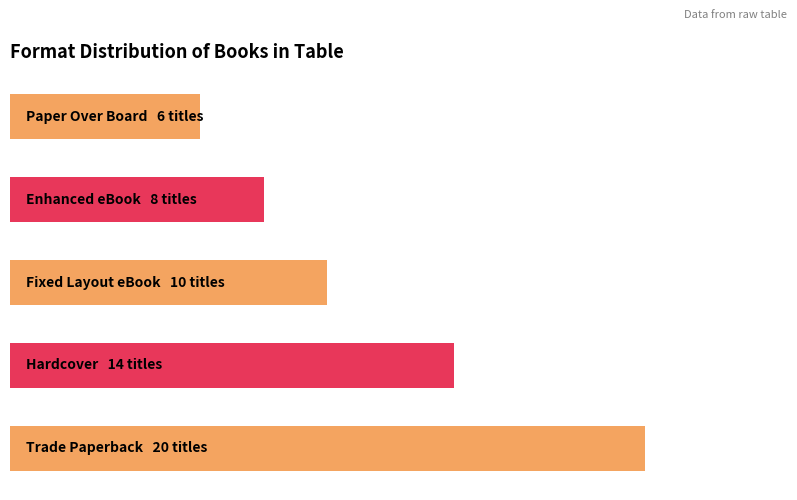

What is the maximum value shown in the chart?

20